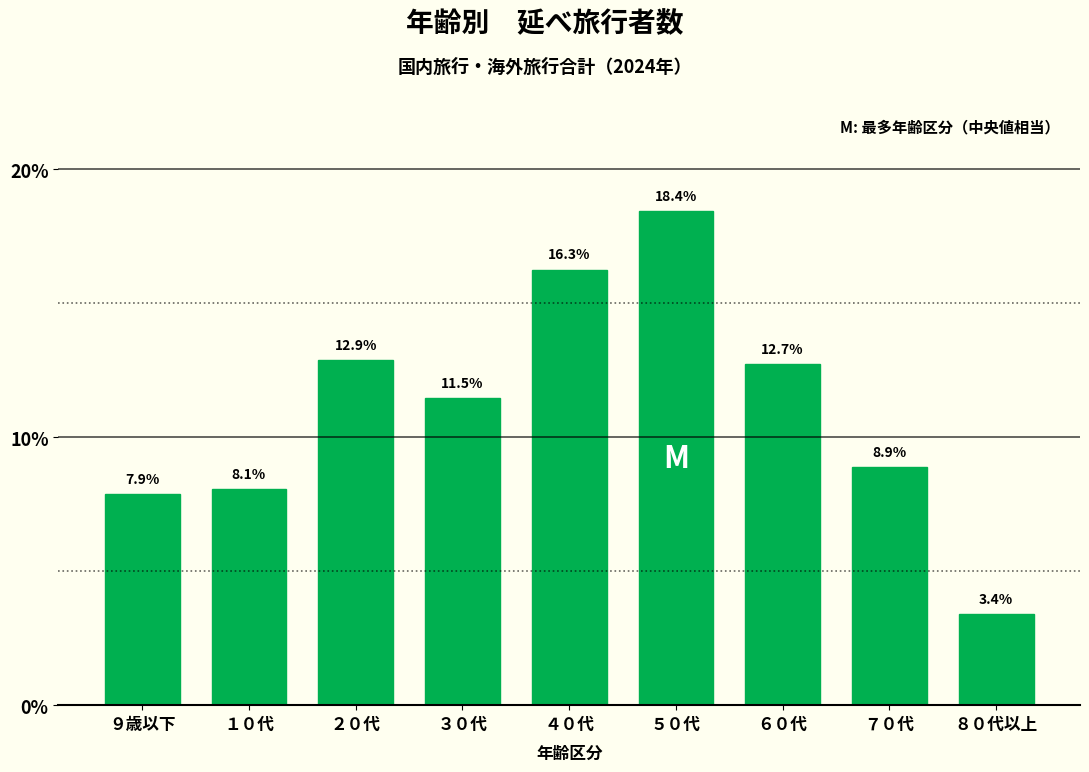

Reading right to left, list all the values displayed in this chart.

８０代以上=3.4	７０代=8.9	６０代=12.7	５０代=18.4	４０代=16.3	３０代=11.5	２０代=12.9	１０代=8.1	９歳以下=7.9